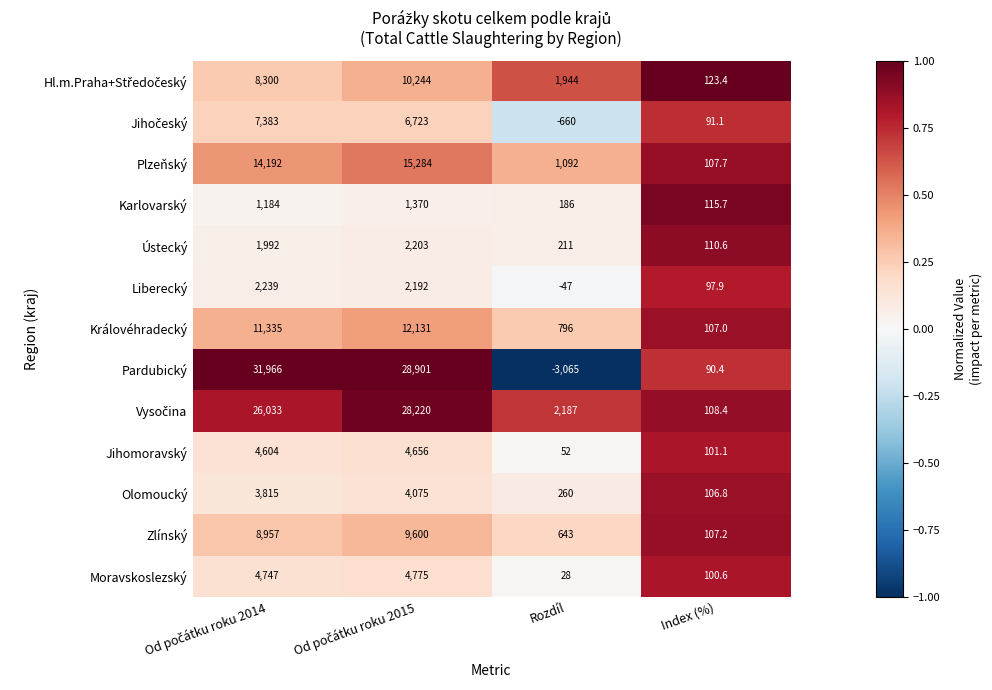

Which series has the largest range (max minus min)?

Pardubický